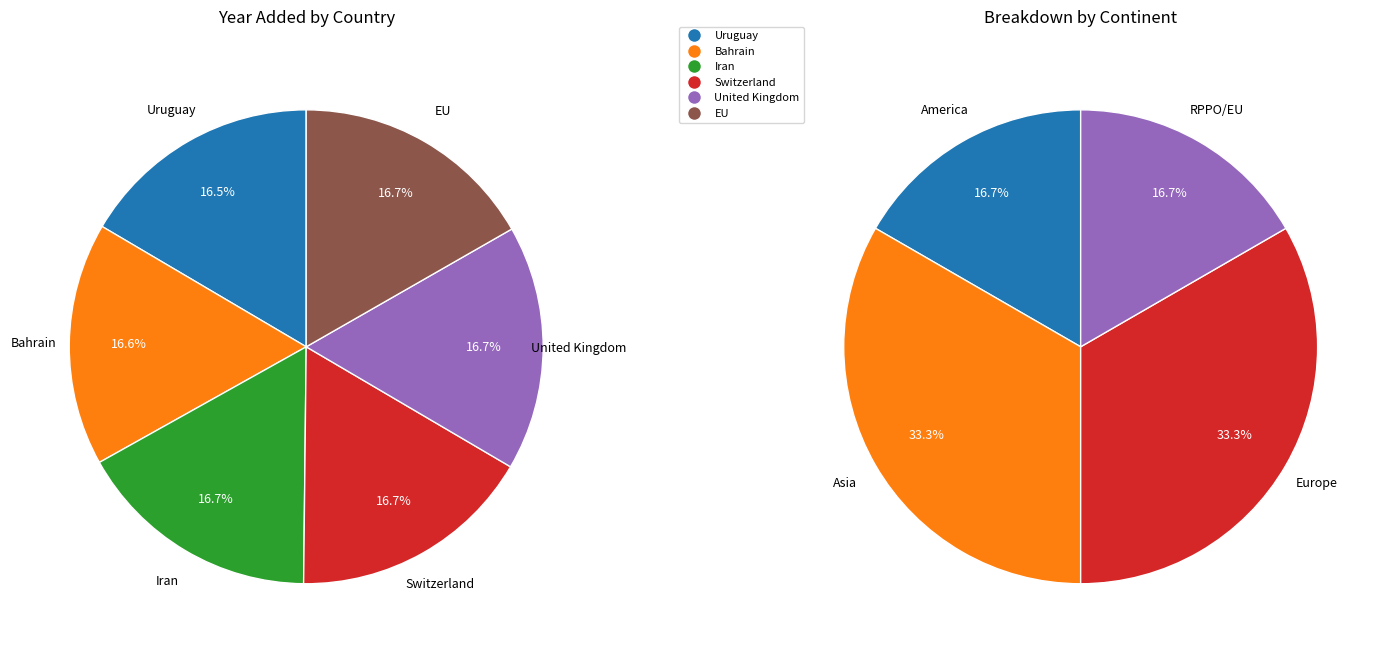

Combined, what portion of the pie is Iran and EU?

33.4%